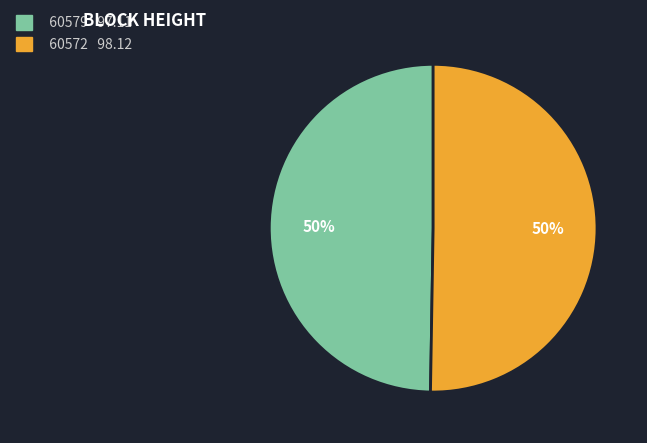

Combined, do 60572 and 60579 account for over 50%?

Yes